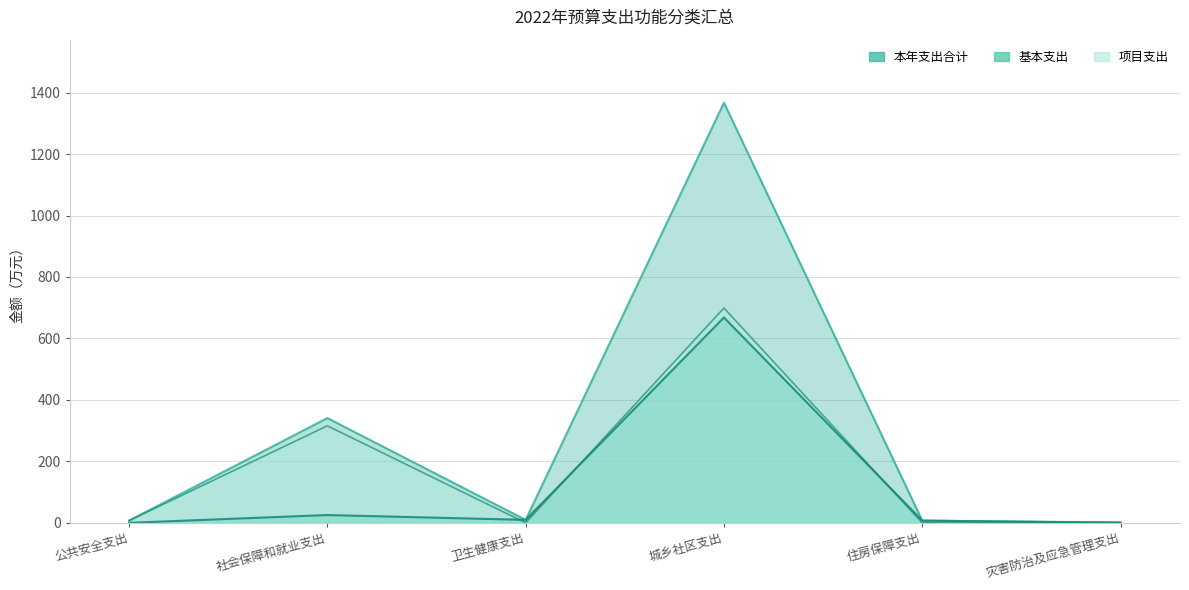

True or false: 本年支出合计 and 项目支出 cross at least once.

False